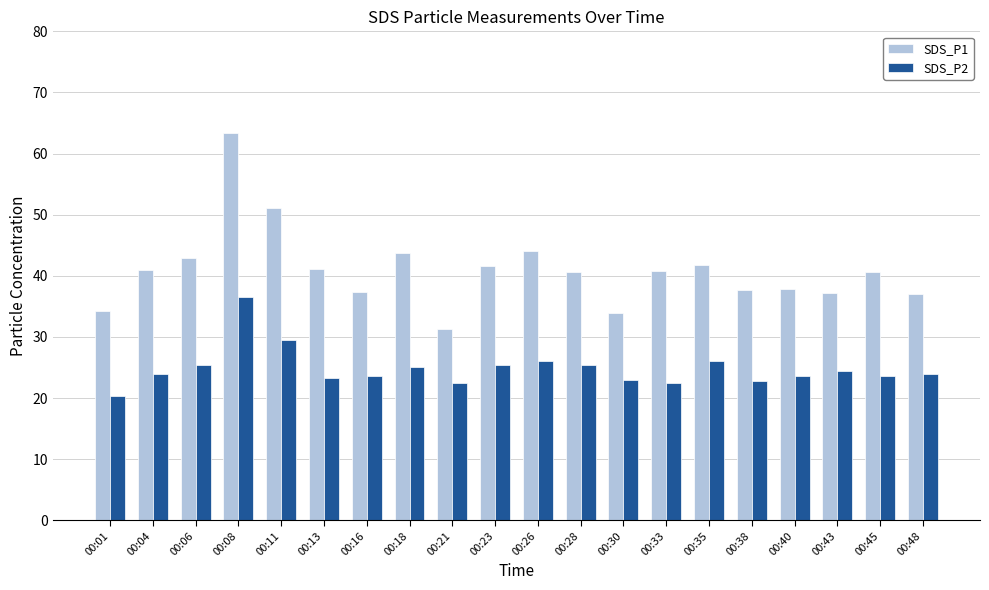

What is the total value across all series at 00:08?

99.8